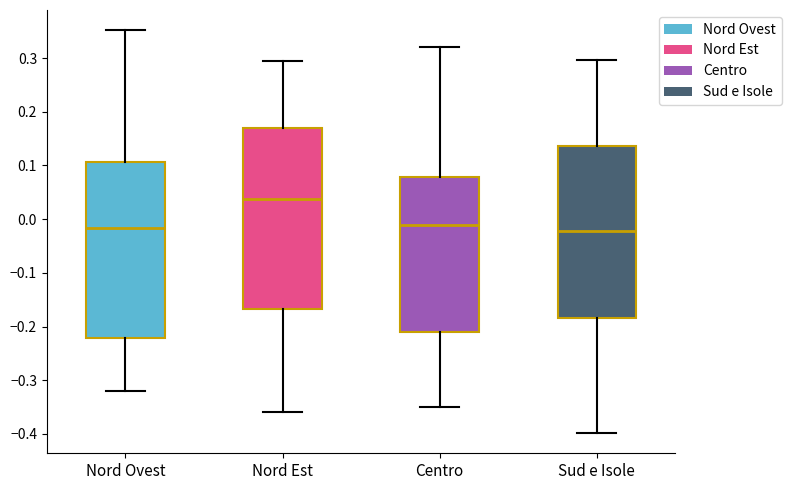

Reading left to right, read every box against the y-axis: the position of its median line, the range the box covers, and the ends of its whiskers. The values are not printed on the chart, so give them approximately, as read against the axis.

Nord Ovest: median -0.02, box -0.22 to 0.11, whiskers -0.32 to 0.35
Nord Est: median 0.04, box -0.17 to 0.17, whiskers -0.36 to 0.29
Centro: median -0.01, box -0.21 to 0.08, whiskers -0.35 to 0.32
Sud e Isole: median -0.02, box -0.18 to 0.14, whiskers -0.40 to 0.30